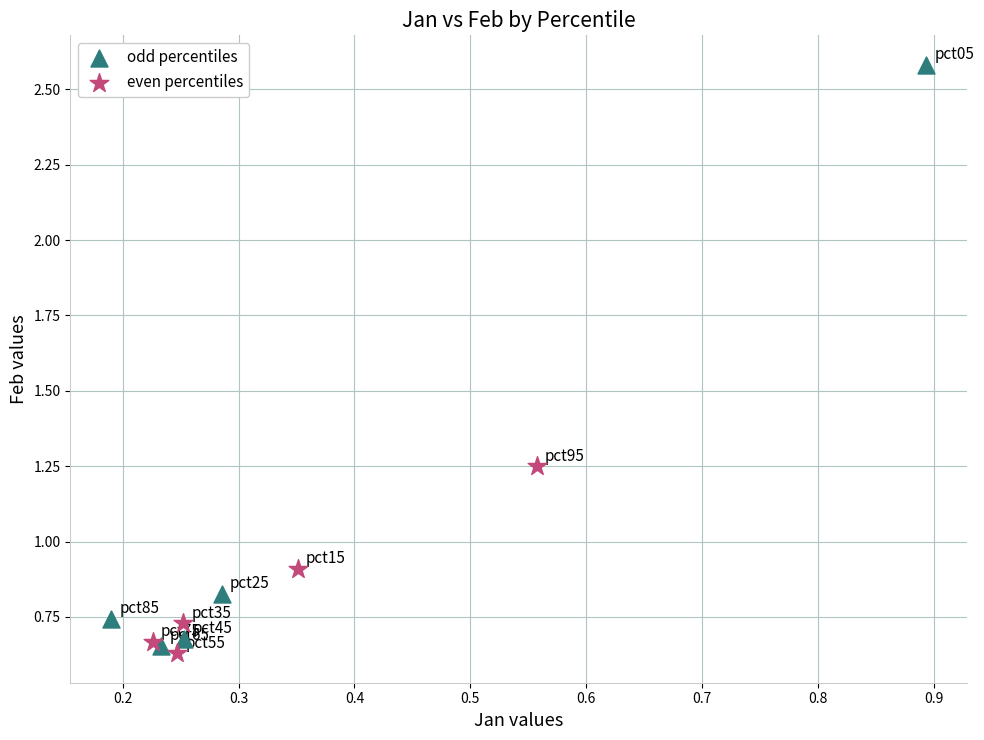

Which series contains the highest Y value?

odd percentiles